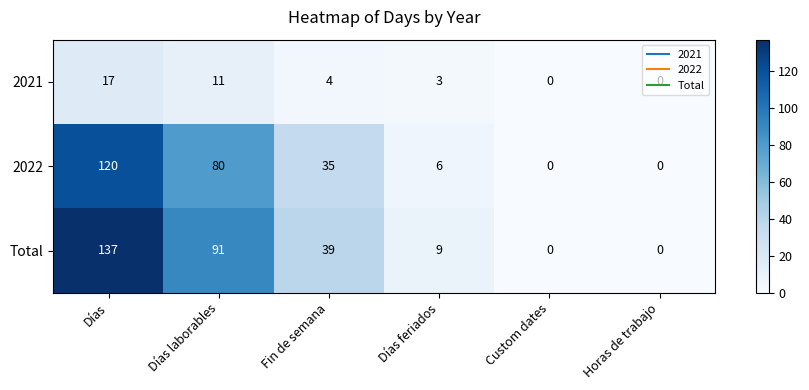

At Días feriados, list the series in order from smallest to largest.

2021, 2022, Total